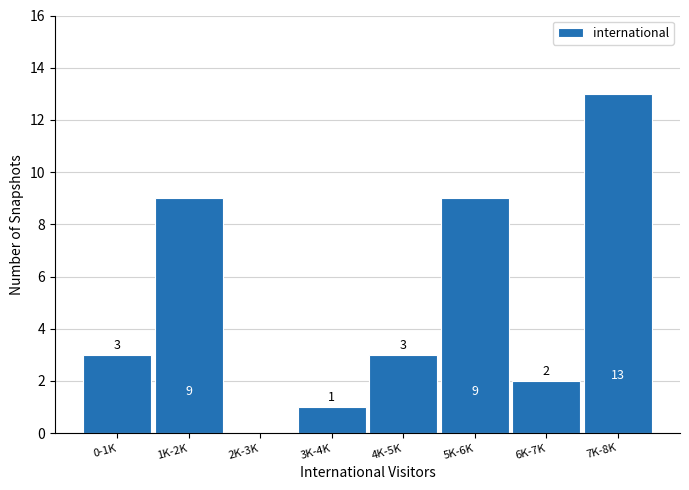

Reading left to right, transcribe all the data shown in this chart.

0-1K=3	1K-2K=9	2K-3K=0	3K-4K=1	4K-5K=3	5K-6K=9	6K-7K=2	7K-8K=13